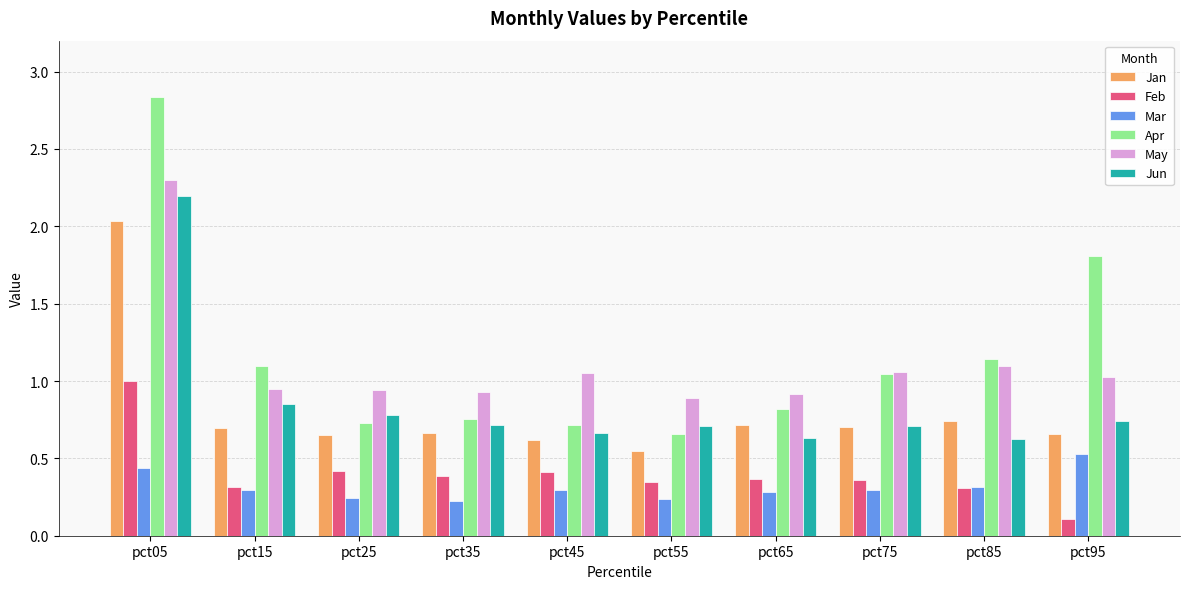

At how many categories does at least one series exceed 1?

6